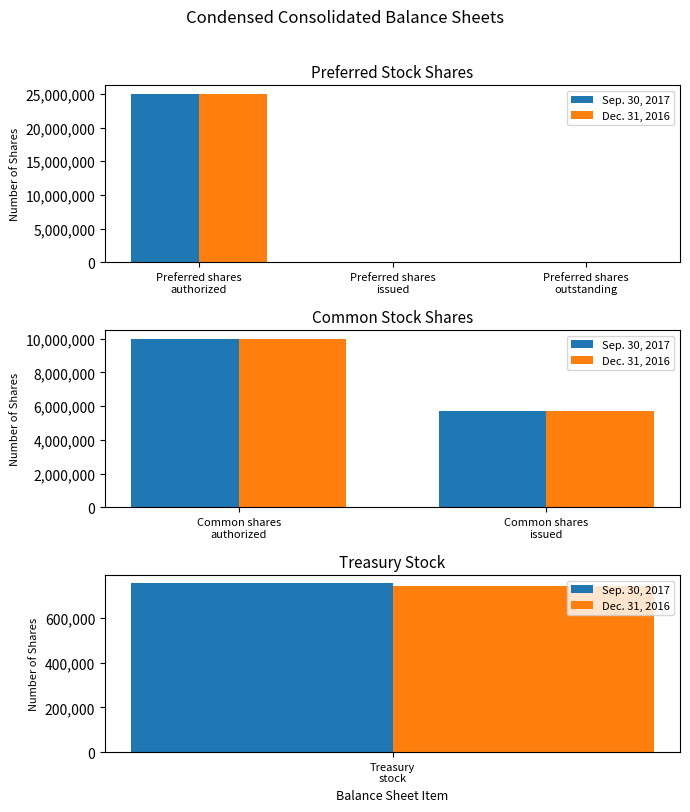

What are all the series names shown in the legend?

Sep. 30, 2017, Dec. 31, 2016